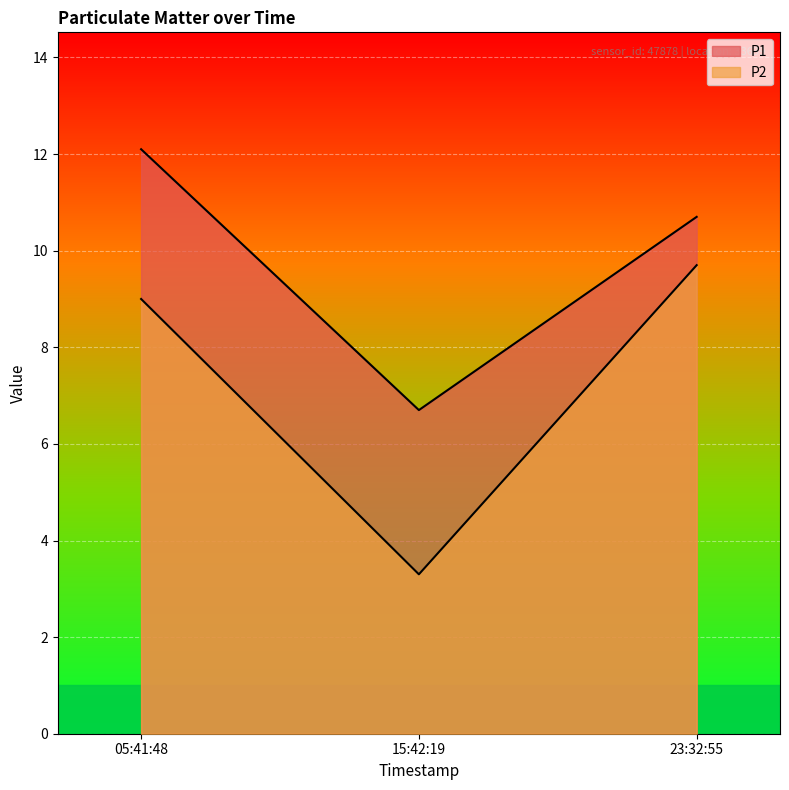

What is the total value across all series at 05:41:48?

21.1